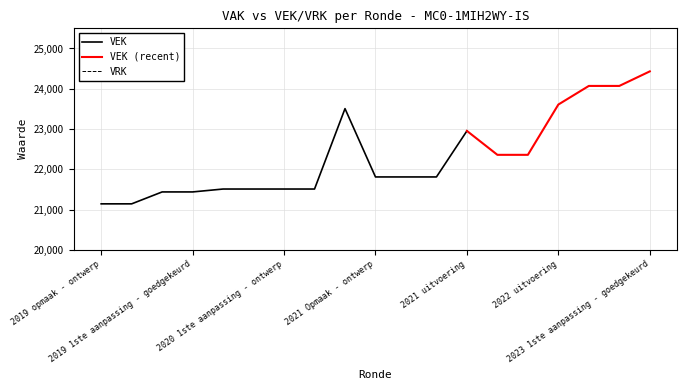

Reading left to right, list all the values displayed in this chart.

VEK: 21142	21142	21438	21438	21510	21510	21510	21510	23506	21810	21810	21810	22953	22359	22359	23608	24070	24070	24431
VRK: 0	0	0	0	0	0	0	0	0	0	0	0	0	0	0	0	0	0	0